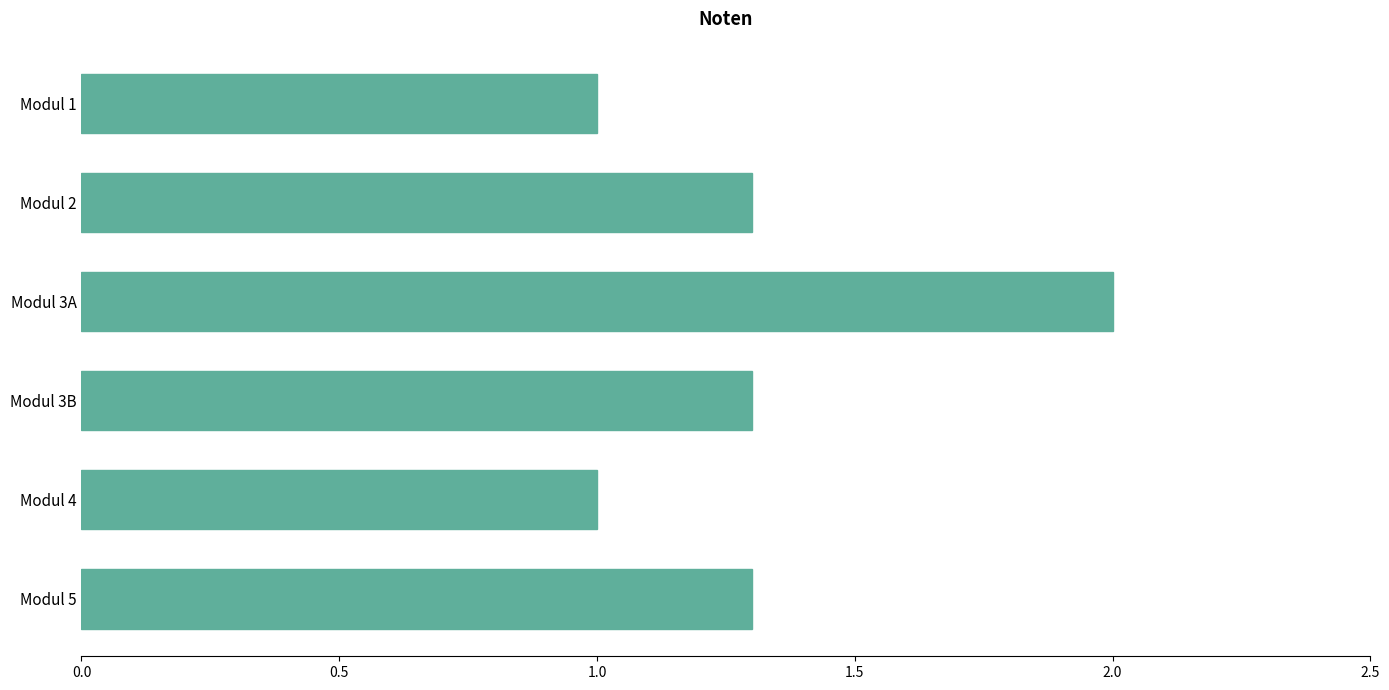

Which has a higher value, Modul 2 or Modul 3A?

Modul 3A